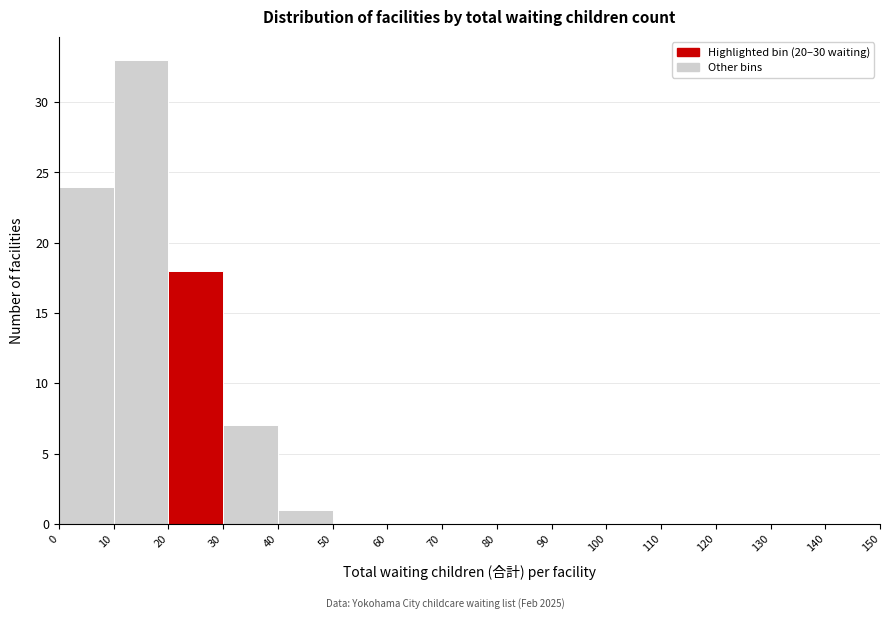

How tall is the bar that spans 20 to 30 on the x-axis? The values are not printed on the chart, so give them approximately, as read against the axis.

18